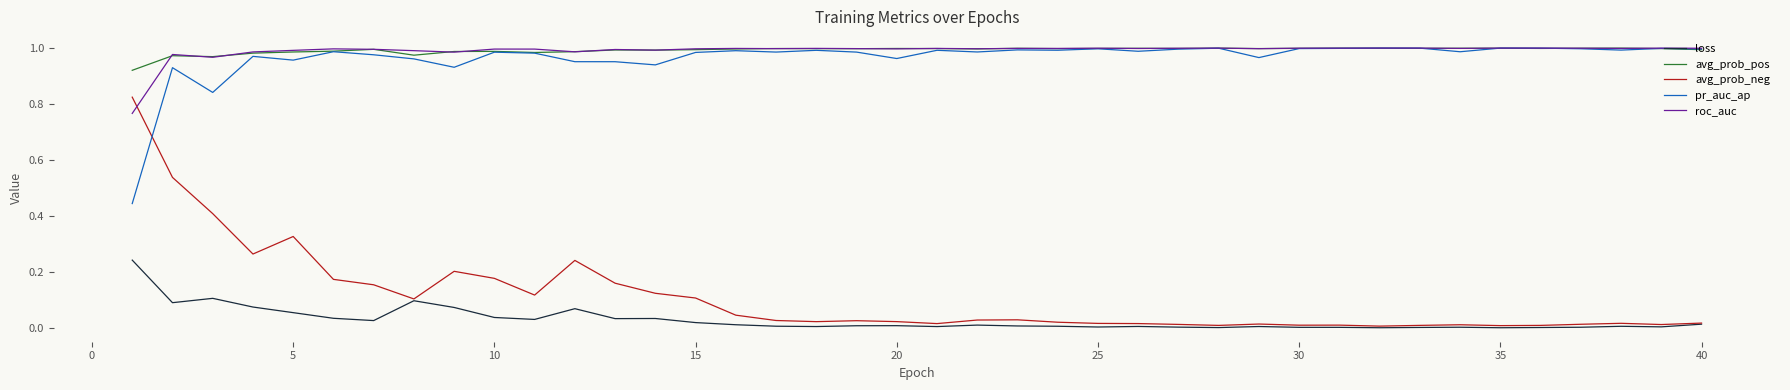

What are all the series names shown in the legend?

loss, avg_prob_pos, avg_prob_neg, pr_auc_ap, roc_auc